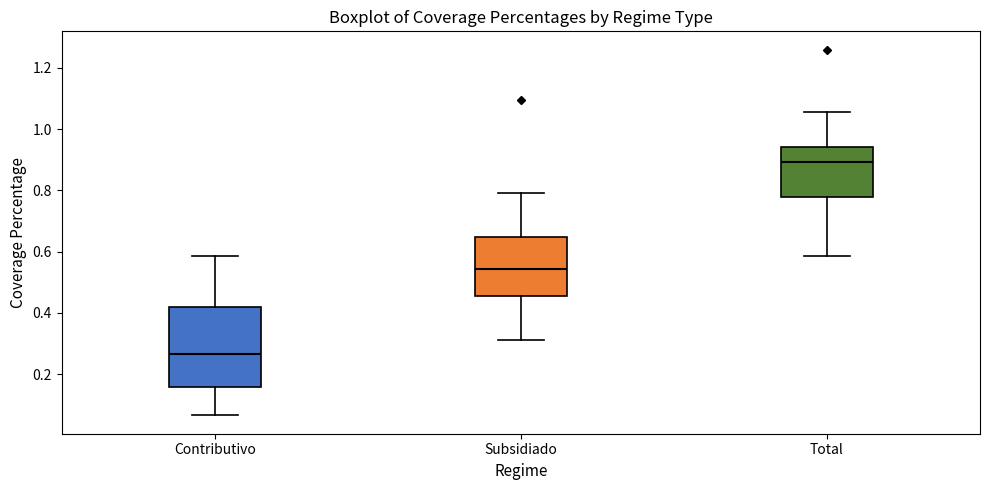

Which box's median line is the lowest?

Contributivo